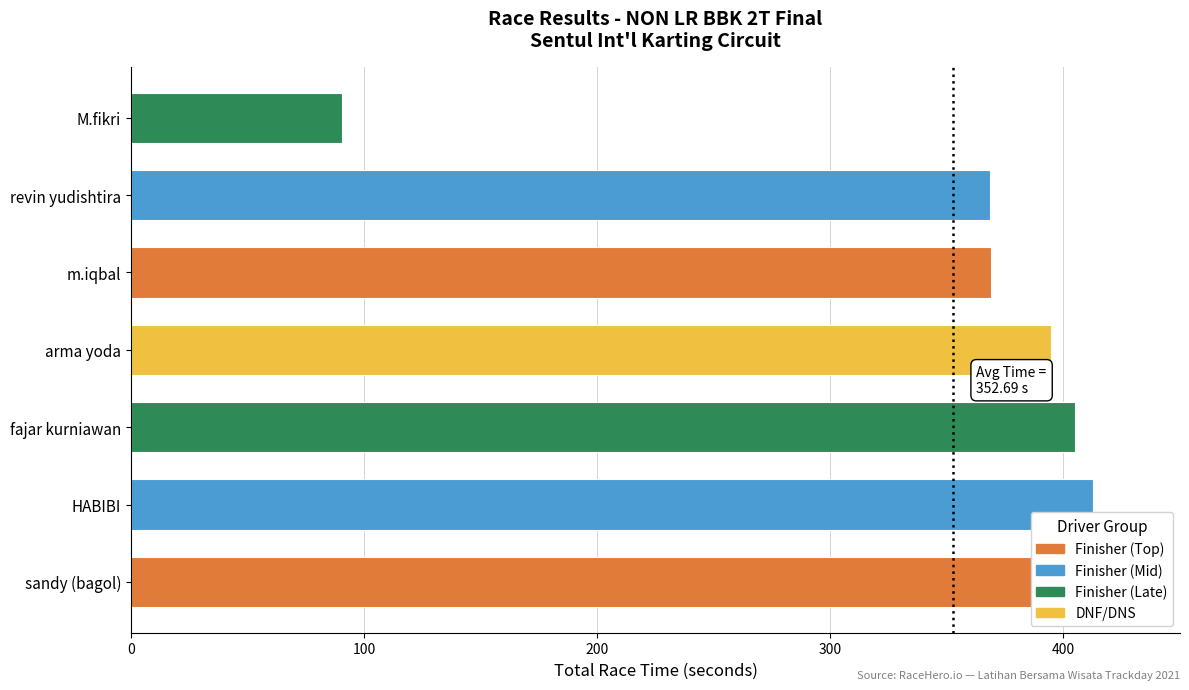

At how many categories does at least one series exceed 311?

6